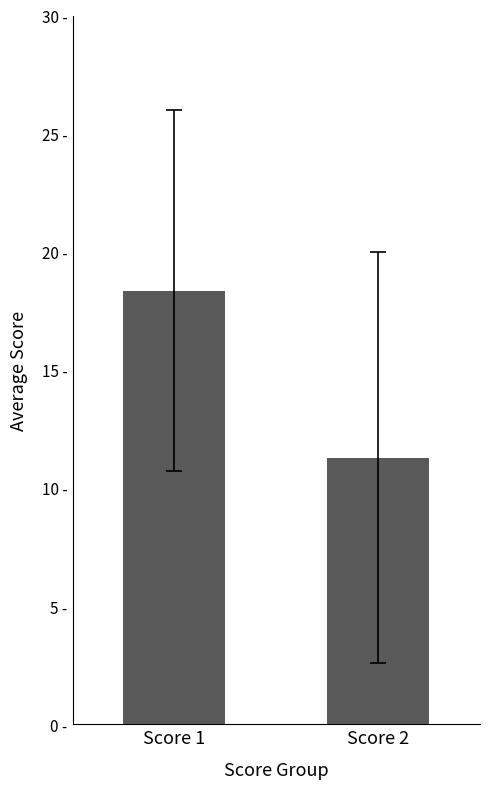

Is it true that the value at Score 2 is 11.3?

True